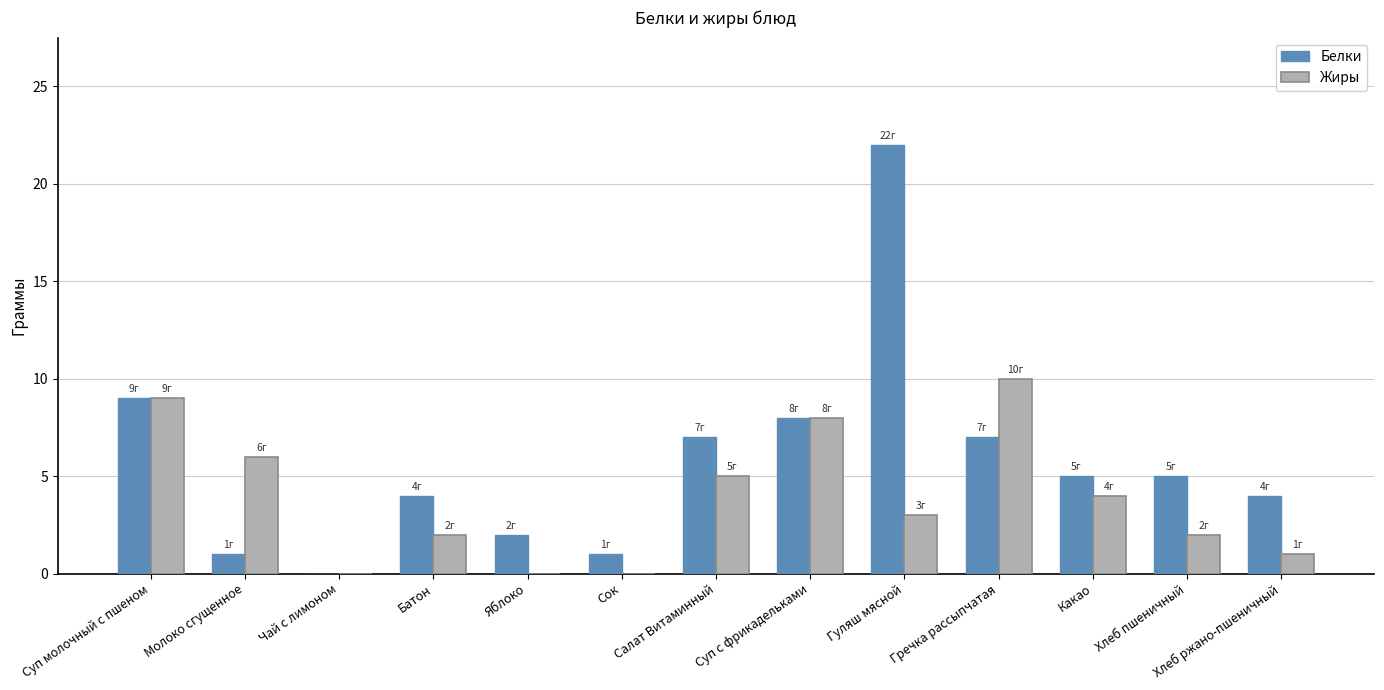

Which series changed the most between Чай с лимоном and Салат Витаминный?

Белки